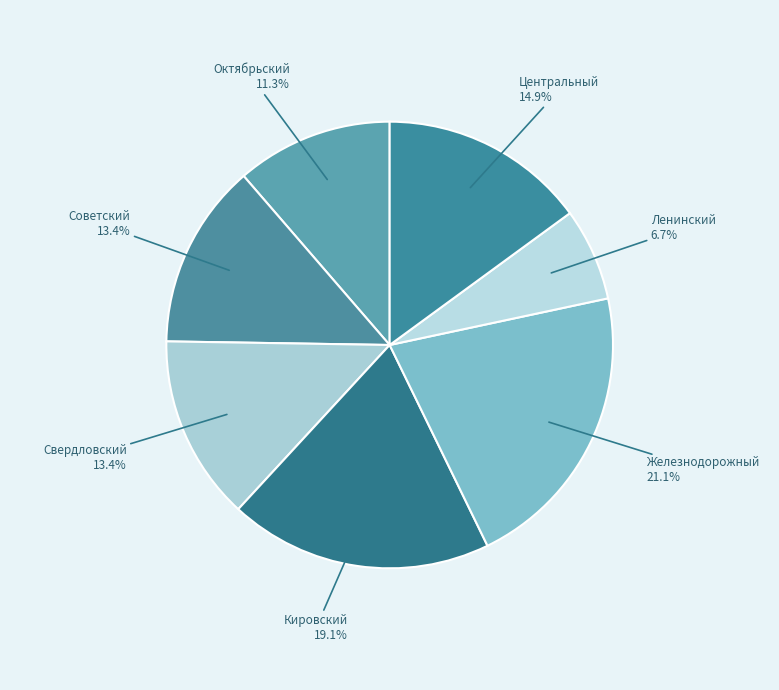

Does Ленинский represent more than half of the total?

No